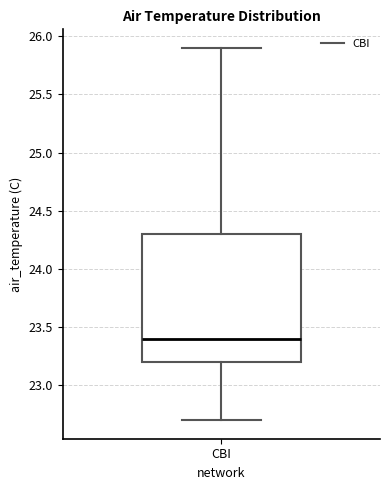

Transcribe this box plot: give where the median line is, the range the box spans, and where the two whiskers end, as read against the y-axis. The values are not printed on the chart, so give them approximately, as read against the axis.

median 23.4, box 23.2 to 24.3, whiskers 22.7 to 25.9